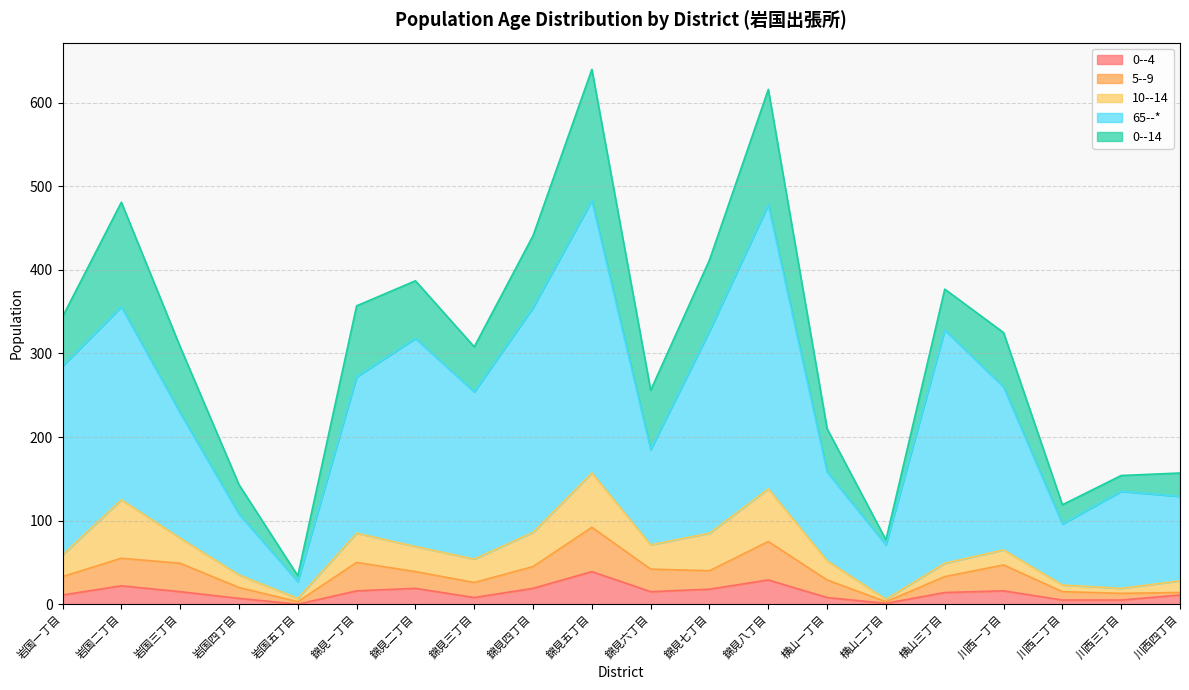

What are all the series names shown in the legend?

0--4, 5--9, 10--14, 65--*, 0--14